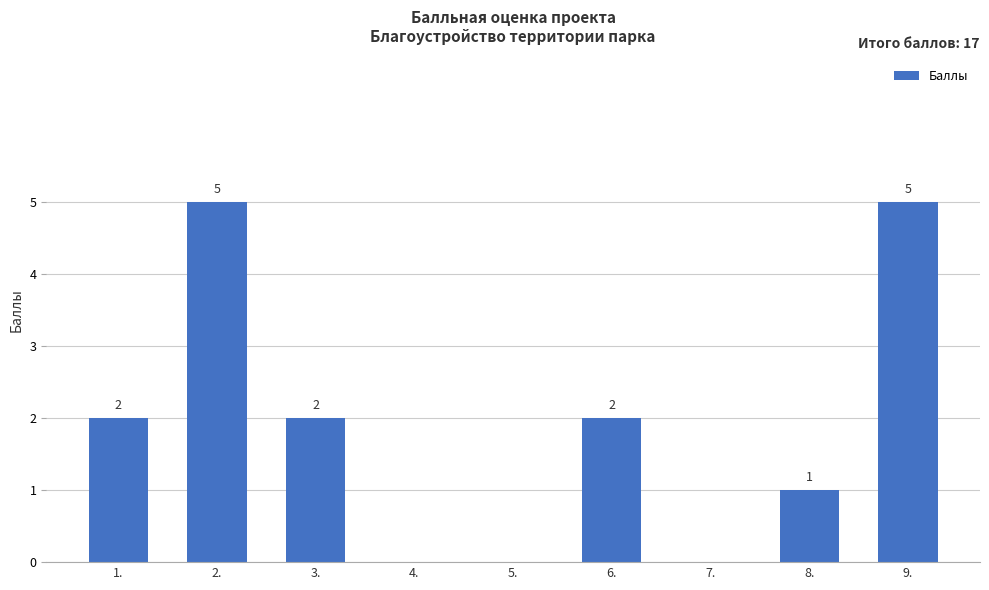

What is the maximum value shown in the chart?

5